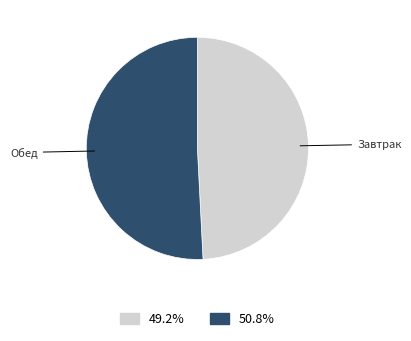

Approximately how many times larger is the value at Обед compared to Завтрак?

1.0